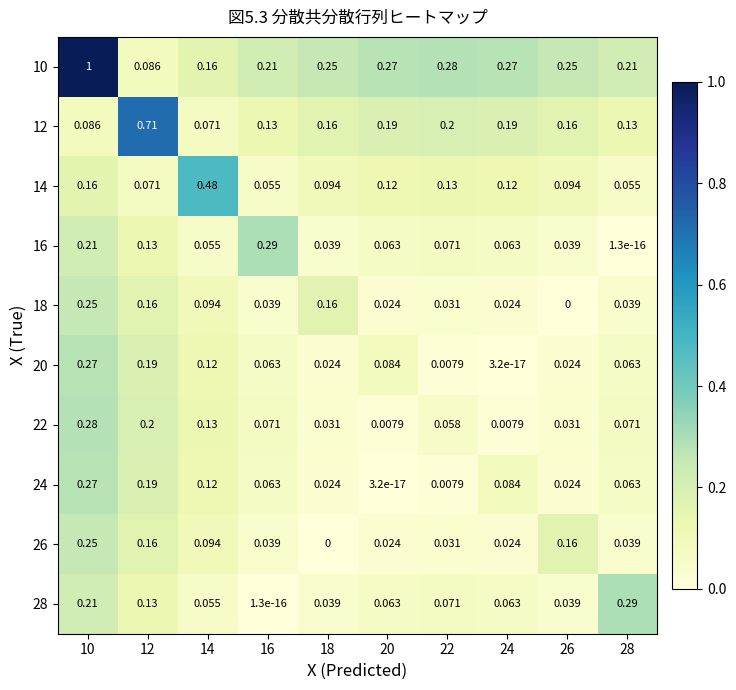

At 10, list the series in order from largest to smallest.

10, 22, 20, 24, 18, 26, 16, 28, 14, 12